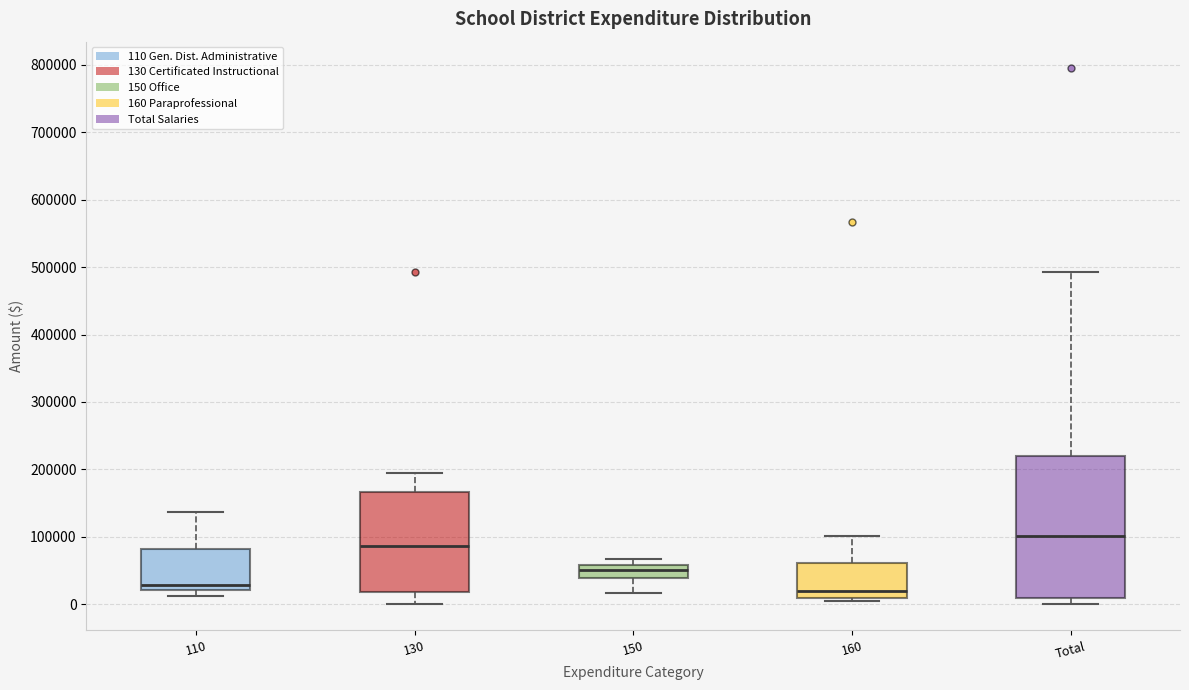

Reading left to right, transcribe this box plot: for each box, give where its median line is, the range the box spans, and where its two whiskers end, as read against the y-axis. The values are not printed on the chart, so give them approximately, as read against the axis.

110: median 30000, box 20000 to 80000, whiskers 10000 to 140000
130: median 90000, box 20000 to 170000, whiskers 0 to 200000
150: median 50000, box 40000 to 60000, whiskers 20000 to 70000
160: median 20000, box 10000 to 60000, whiskers 0 to 100000
Total: median 100000, box 10000 to 220000, whiskers 0 to 490000